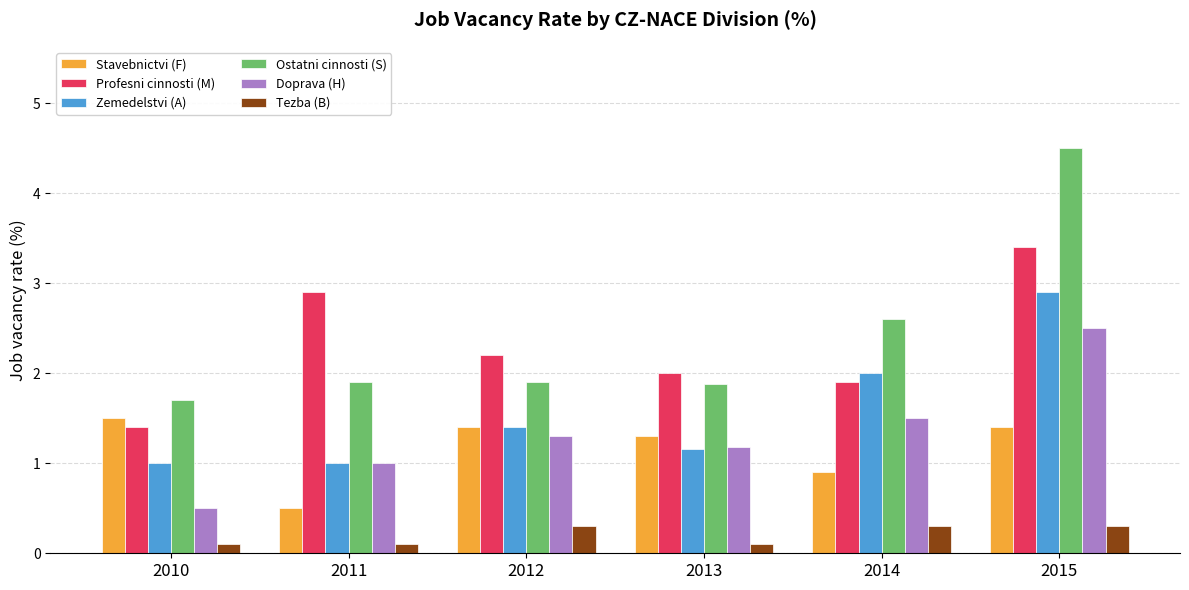

What is the difference between the second highest and second lowest values in the Zemedelstvi (A) series?

1.0